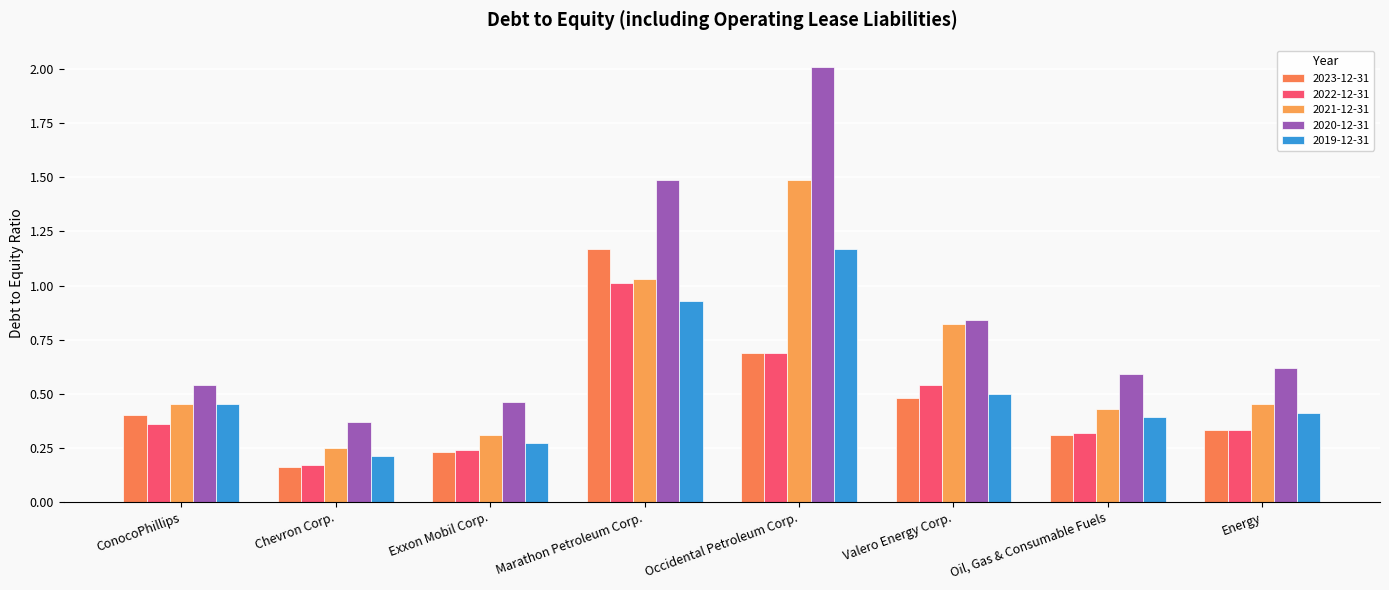

What is the average value of the 2022-12-31 series?

0.5